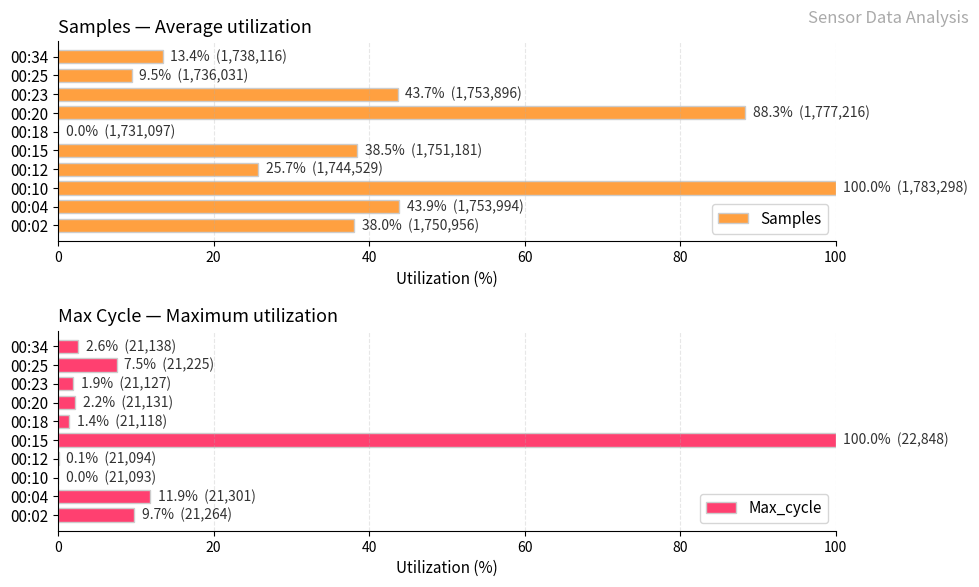

Rank the series by their maximum value, from highest to lowest.

Samples, Max_cycle